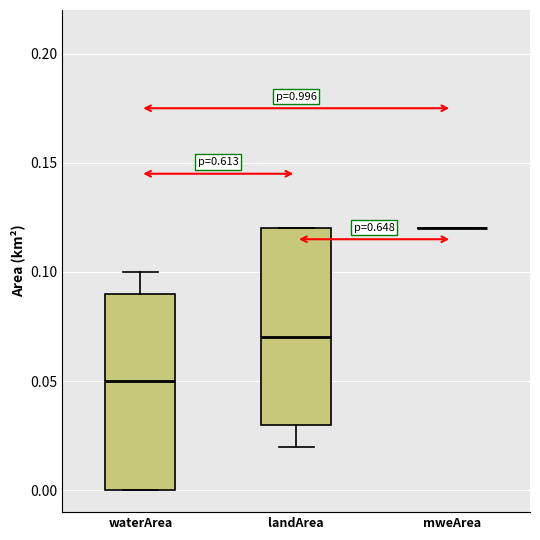

Reading left to right, read every box against the y-axis: the position of its median line, the range the box covers, and the ends of its whiskers. The values are not printed on the chart, so give them approximately, as read against the axis.

waterArea: median 0.05, box 0.00 to 0.09, whiskers 0.00 to 0.10
landArea: median 0.07, box 0.03 to 0.12, whiskers 0.02 to 0.12
mweArea: box collapsed to a line at 0.12, whiskers 0.12 to 0.12